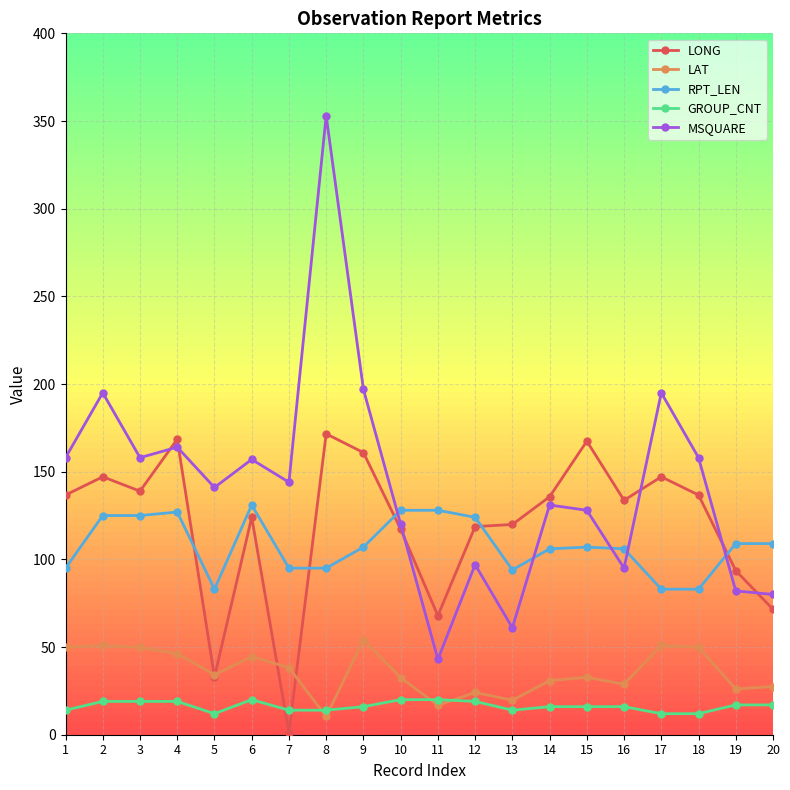

True or false: LAT and RPT_LEN cross at least once.

False